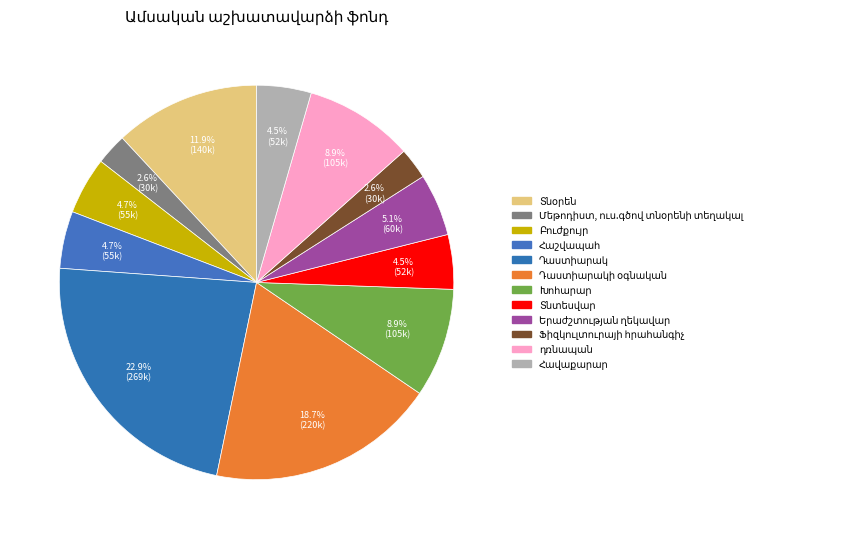

What percentage is NOT represented by Ֆիզկուլտուրայի հրահանգիչ?

97.4%